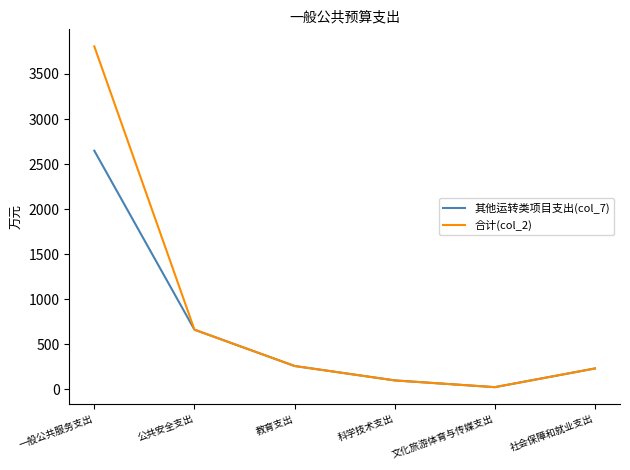

Is it true that 合计(col_2) equals 1243.1 at 一般公共服务支出?

False